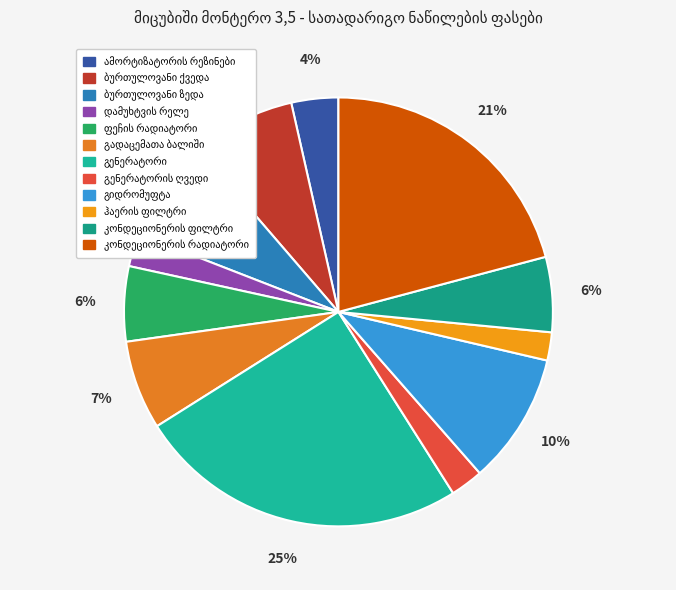

What is the total percentage of გადაცემათა ბალიში and დამუხტვის რელე?

9.2%